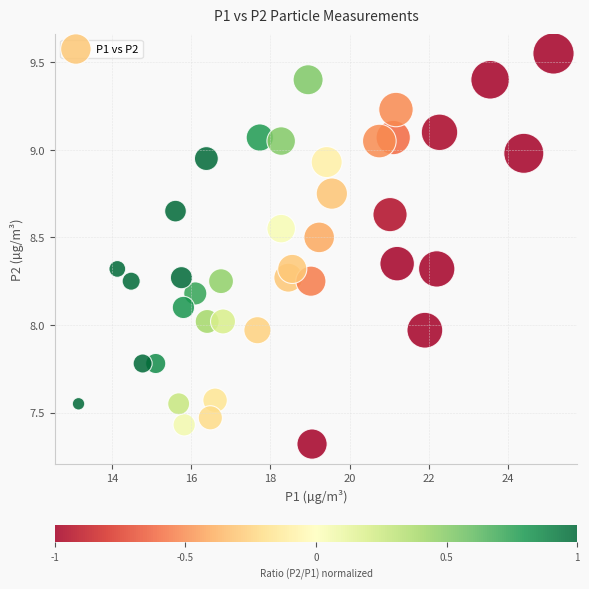

What is the range of Y values (max minus min)?

2.2